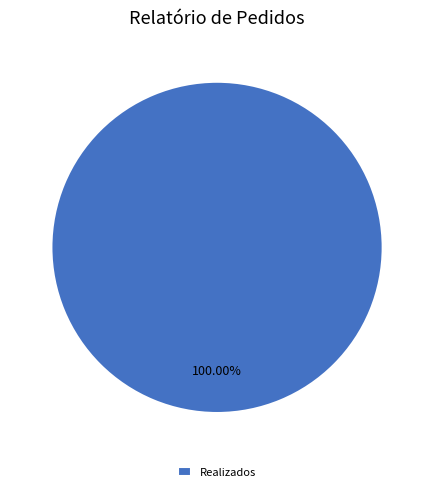

Does Realizados represent more than half of the total?

Yes